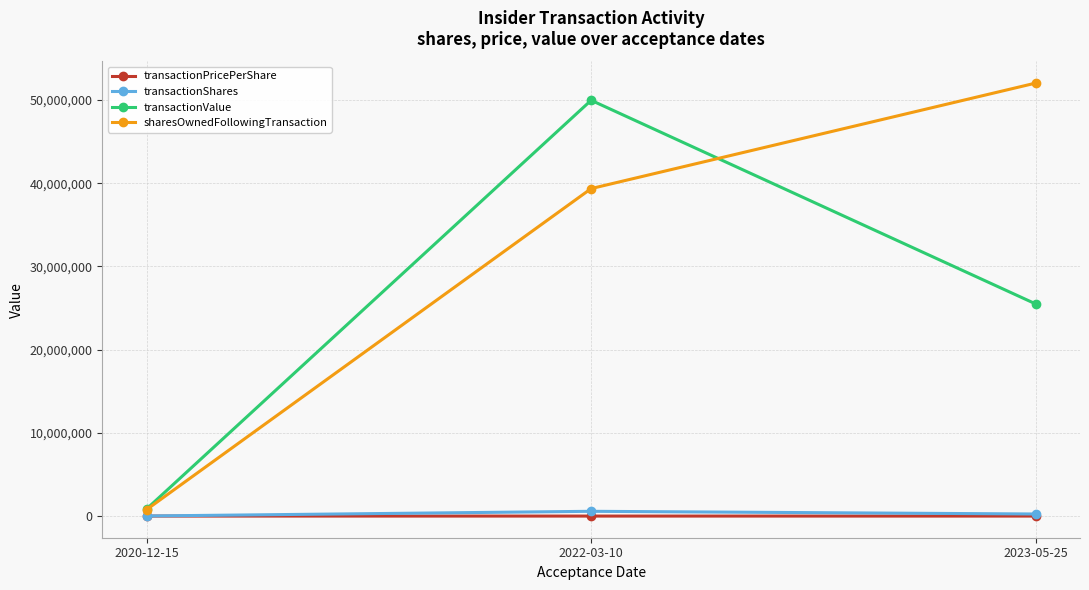

At 2022-03-10, list the series in order from largest to smallest.

transactionValue, sharesOwnedFollowingTransaction, transactionShares, transactionPricePerShare